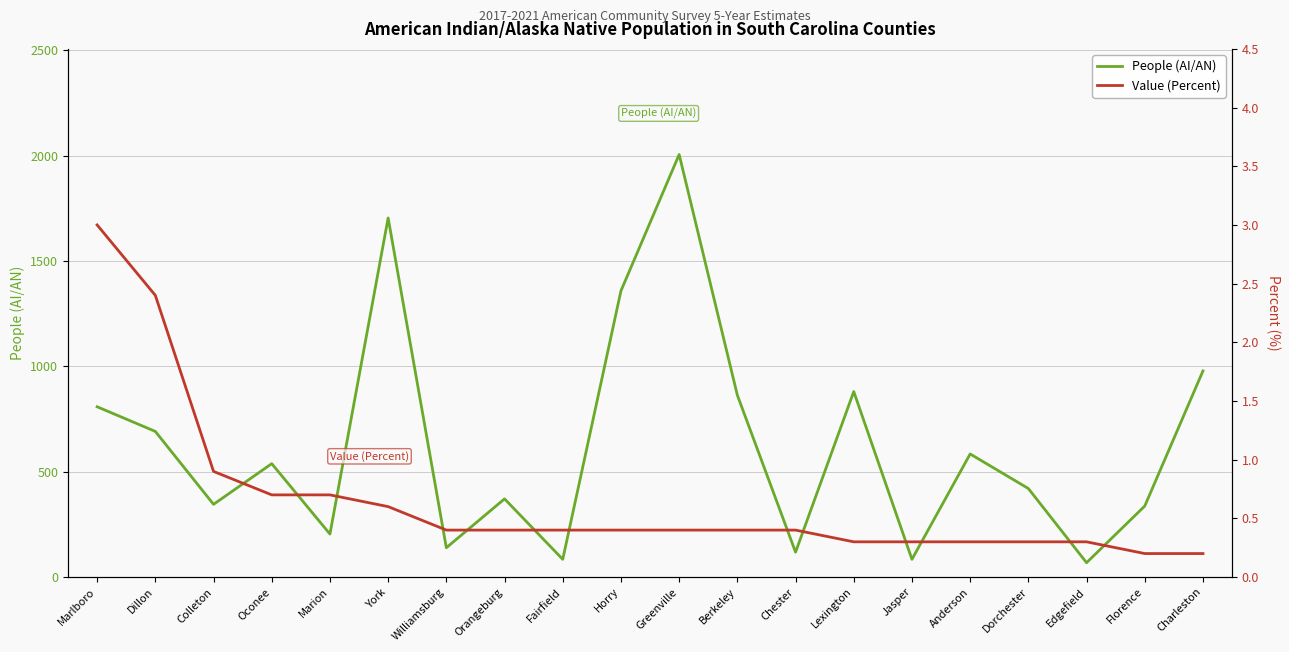

The value of People (AI/AN) at Lexington is 466. True or false?

False